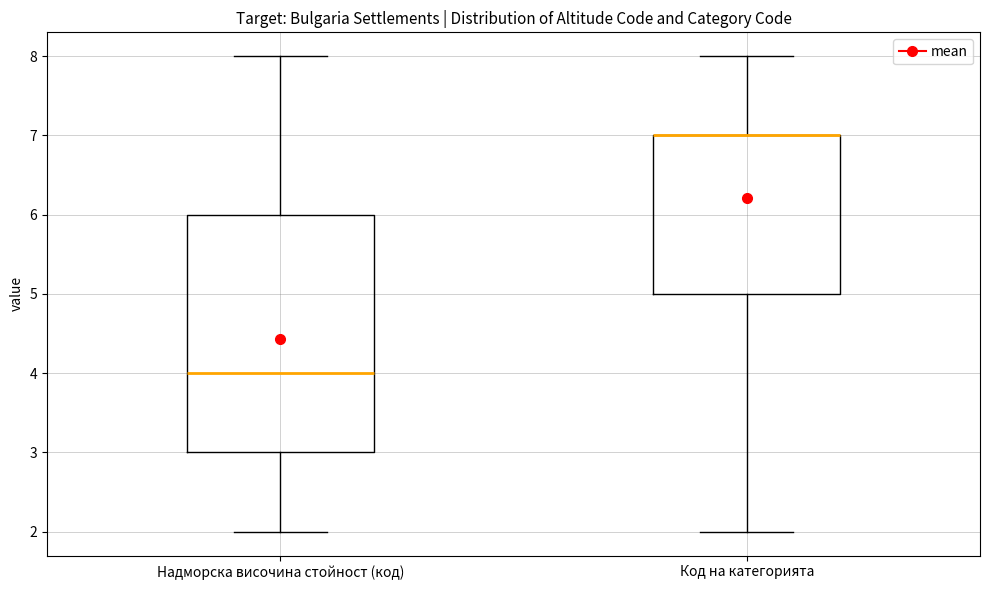

Reading left to right, read every box against the y-axis: the position of its median line, the range the box covers, and the ends of its whiskers. The values are not printed on the chart, so give them approximately, as read against the axis.

Надморска височина стойност (код): median 4, box 3 to 6, whiskers 2 to 8
Код на категорията: median 7 (drawn on the box's upper edge), box 5 to 7, whiskers 2 to 8